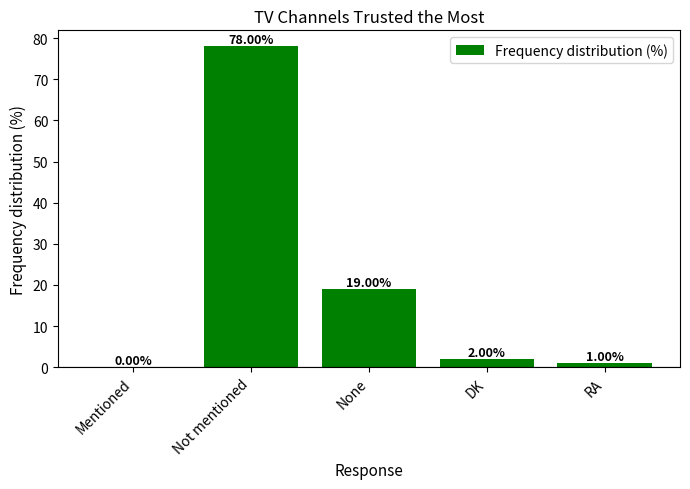

At which label is the value closest to 39?

None